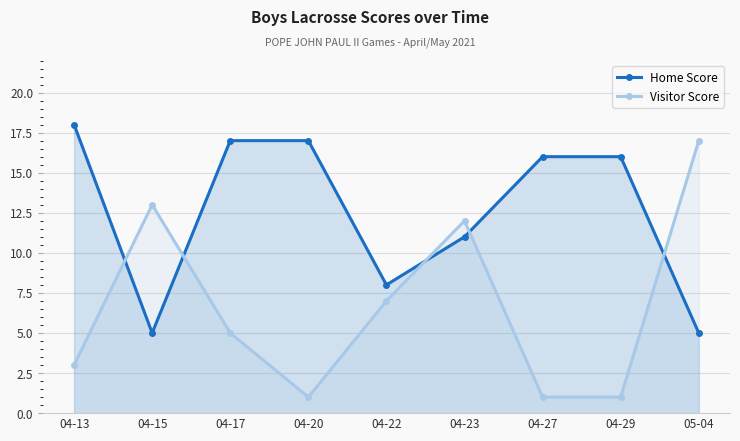

Rank the series by their average value, from lowest to highest.

Visitor Score, Home Score